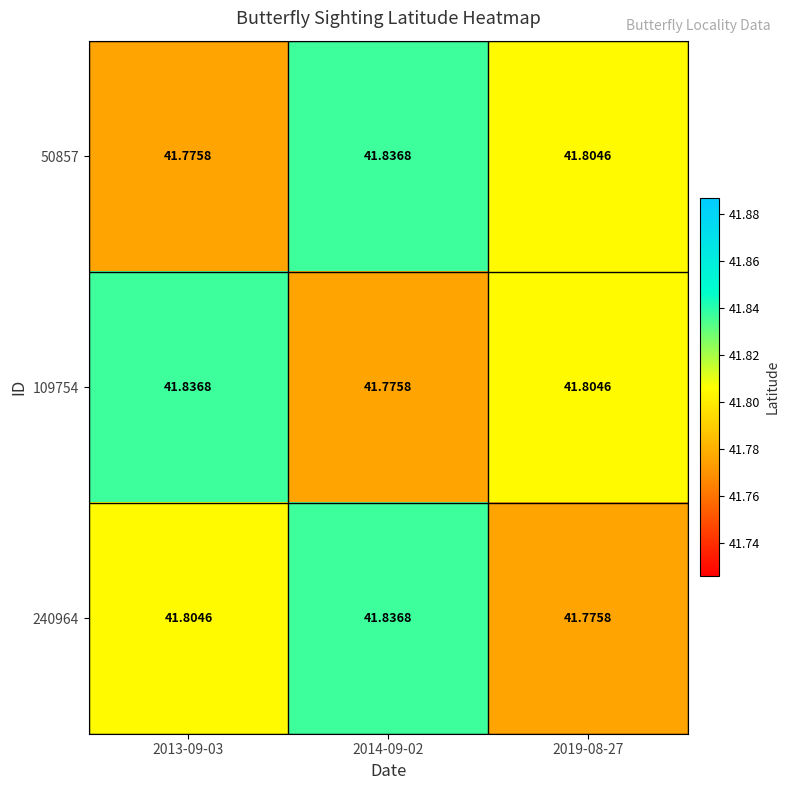

Is the value of 50857 at 2019-08-27 greater than the value of 109754 at 2014-09-02?

Yes